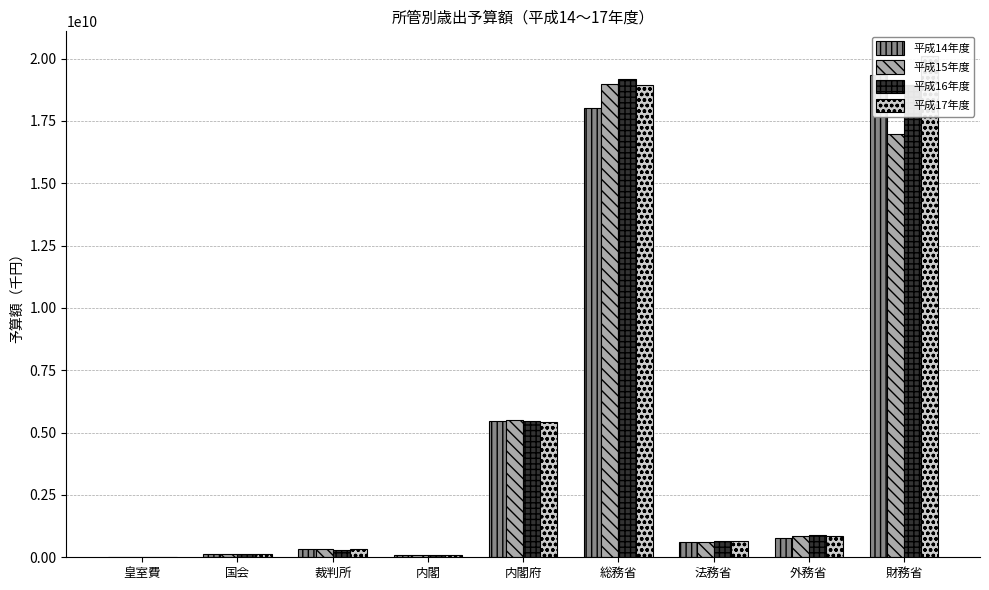

True or false: 平成16年度 has a value of 1584942781 at 外務省.

False